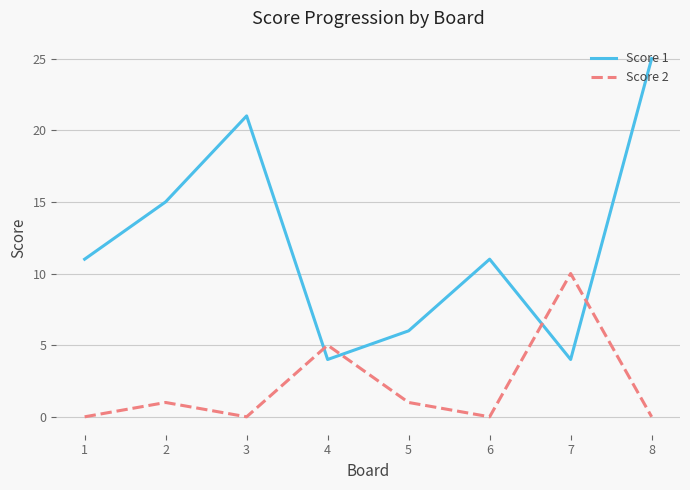

At which category does Score 2 reach its first local valley?

3